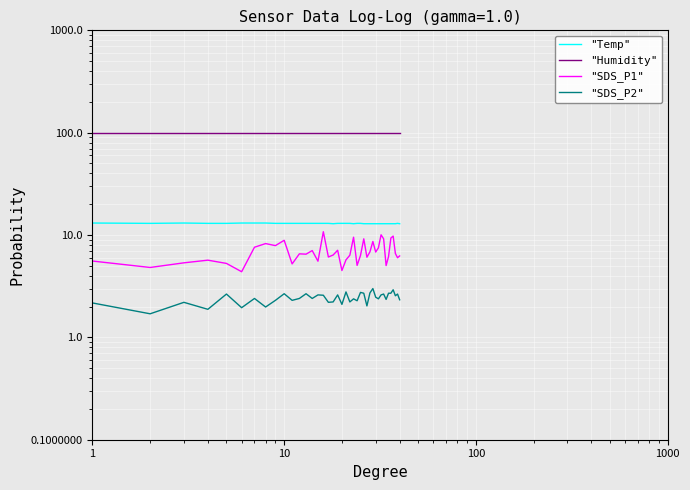

At which category does "Temp" reach its first local valley?

10